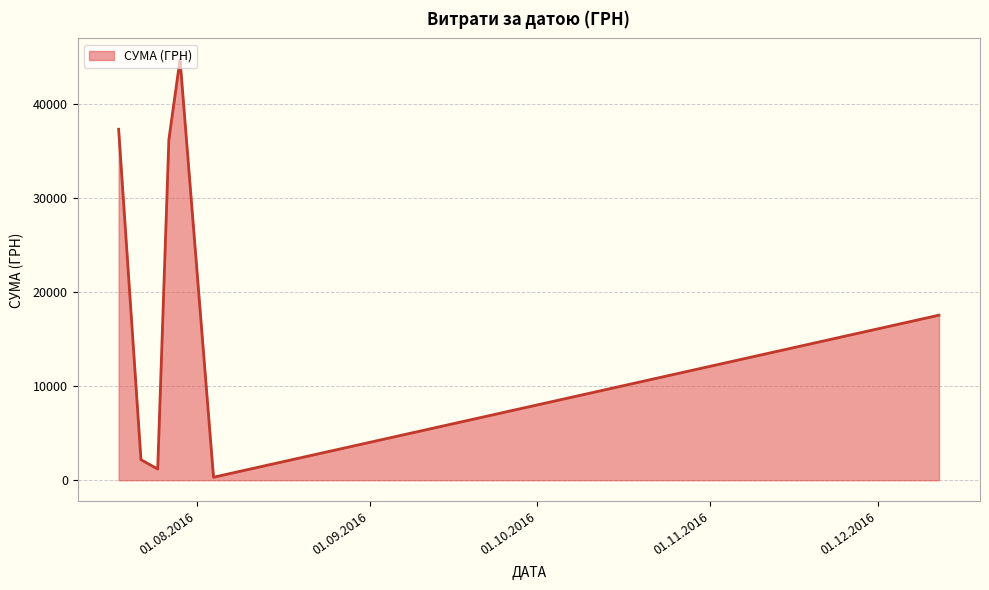

True or false: the data has more than 2 interior local peaks.

False